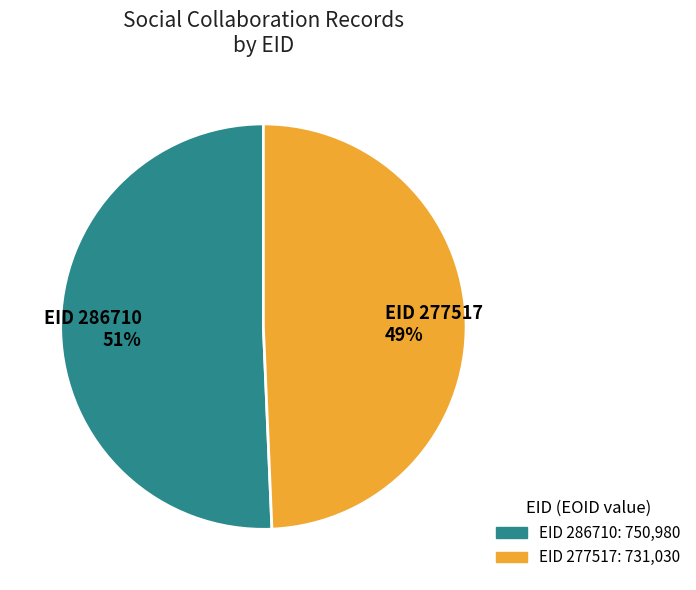

To the nearest percent, what is the average slice percentage?

50%